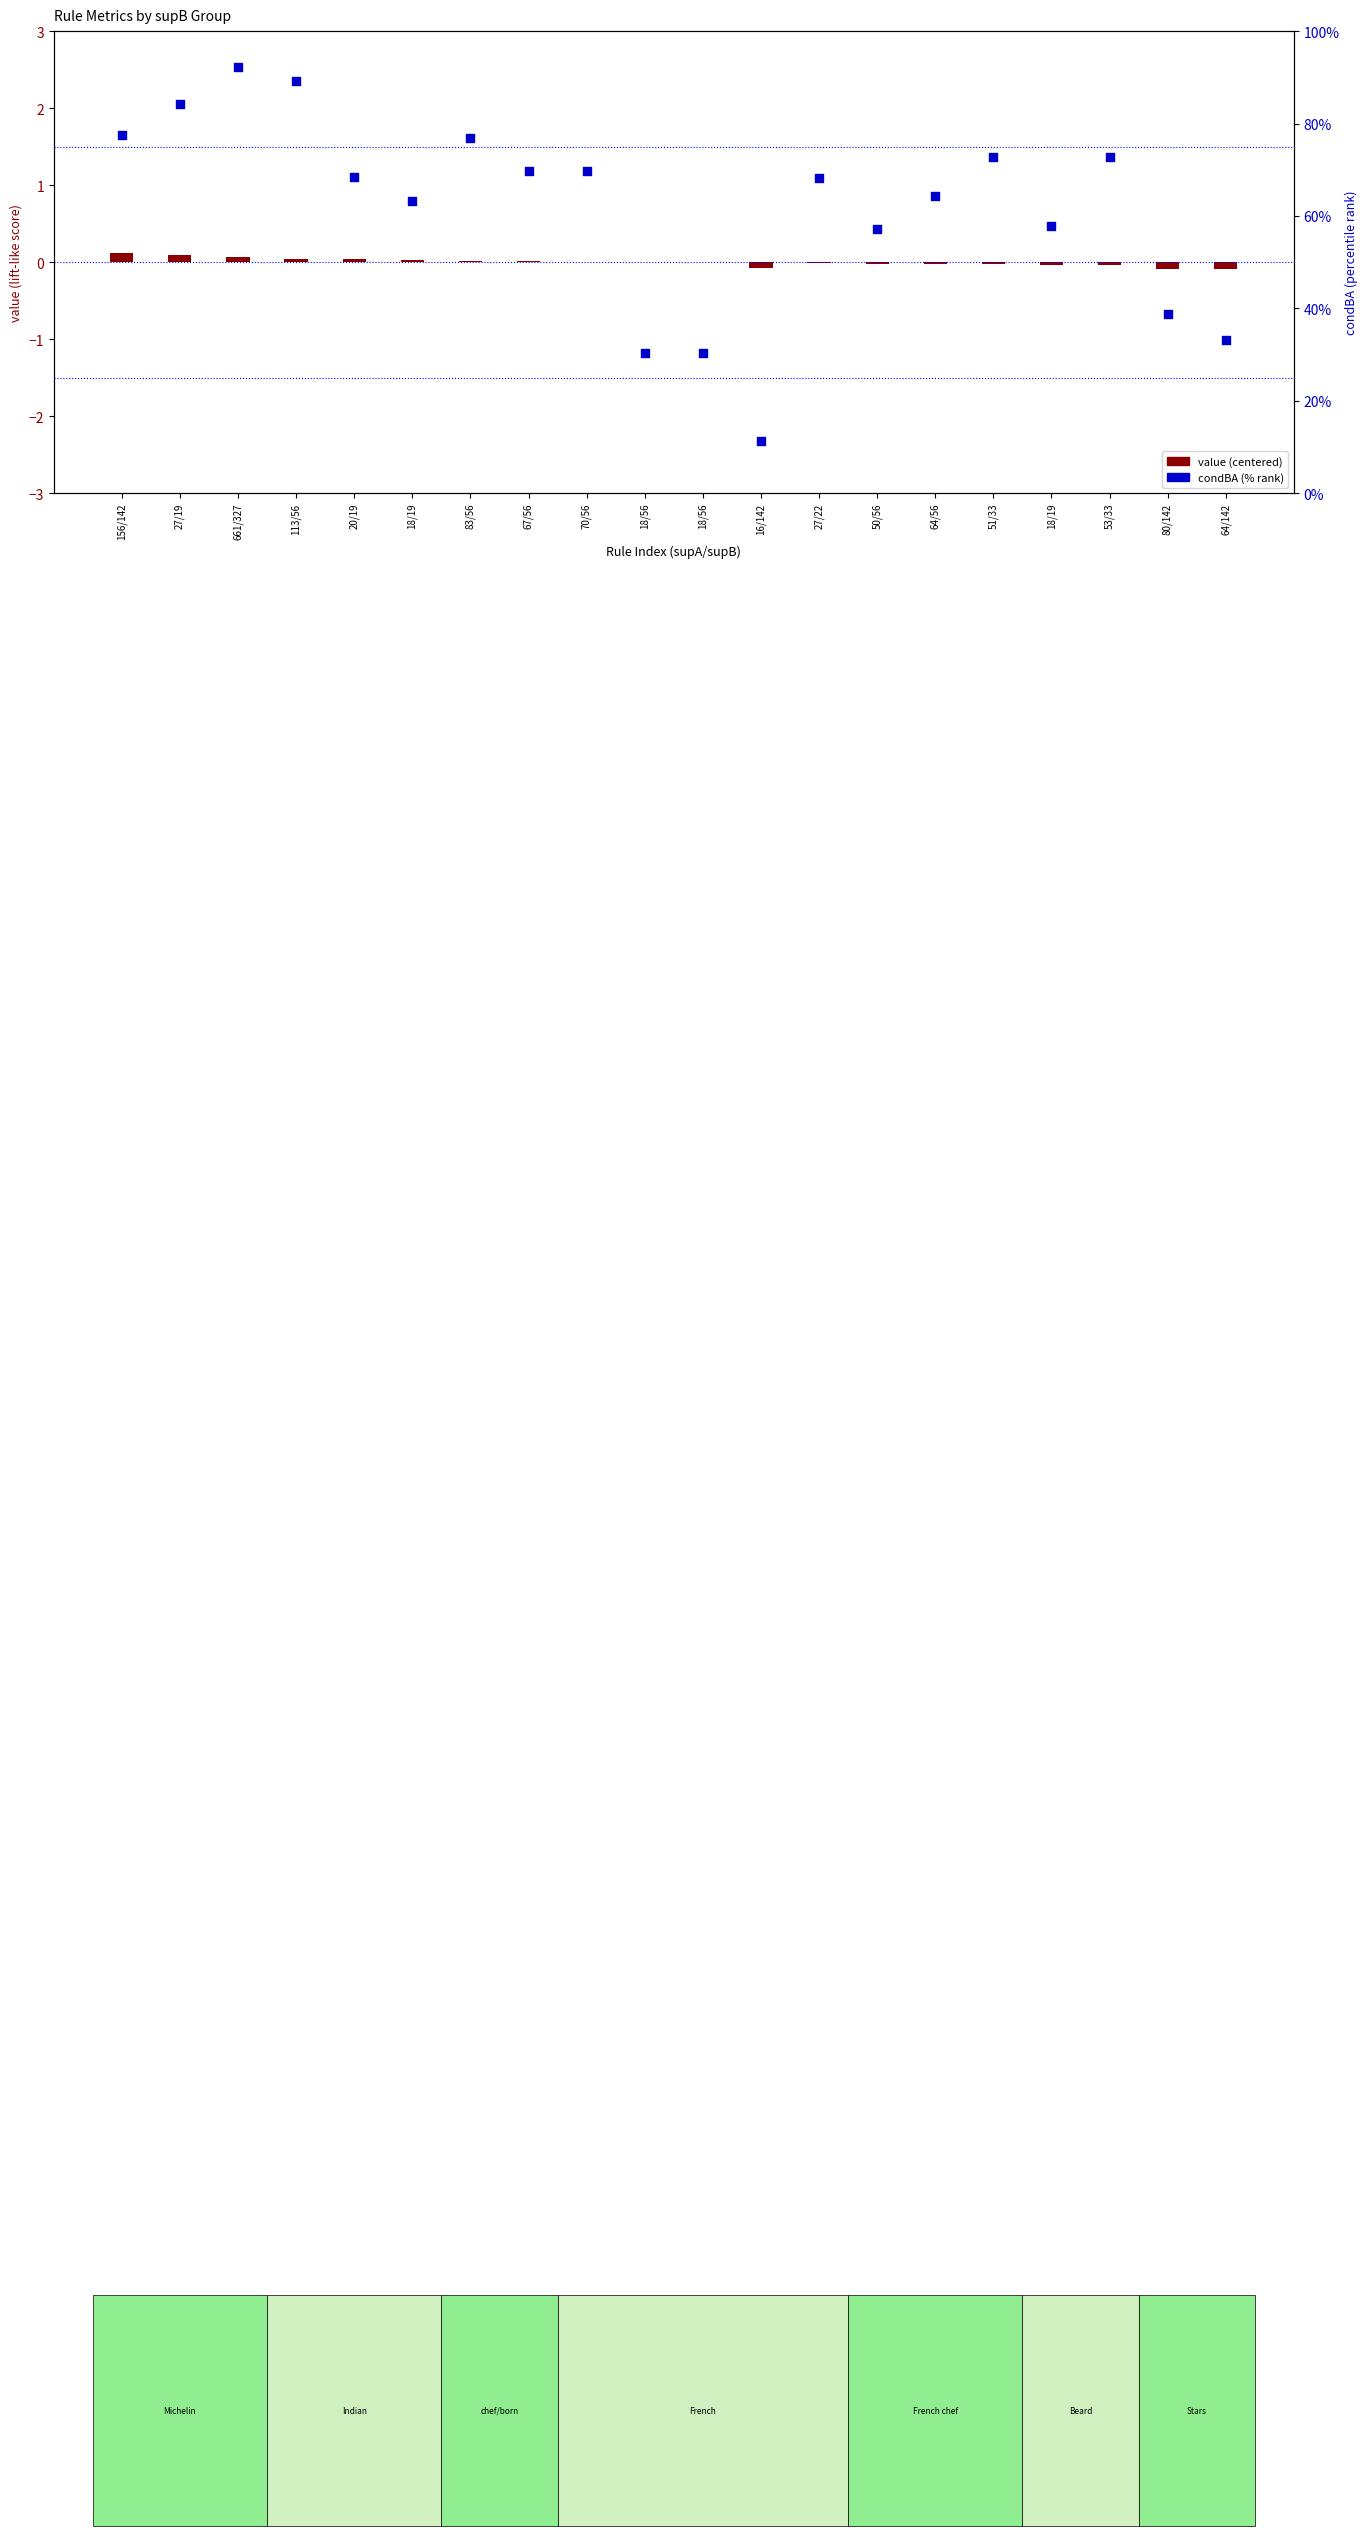

At which category is the sum across all series the highest?

661/327